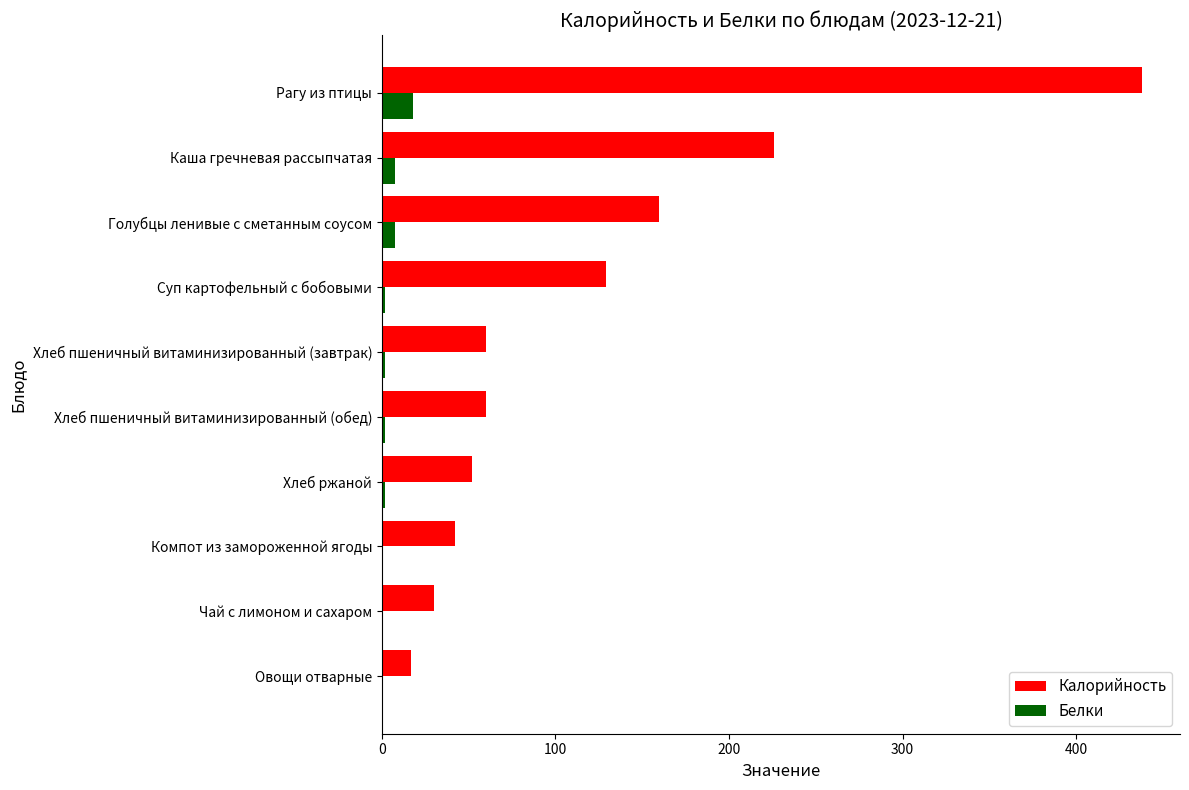

Which series has the largest range (max minus min)?

Калорийность